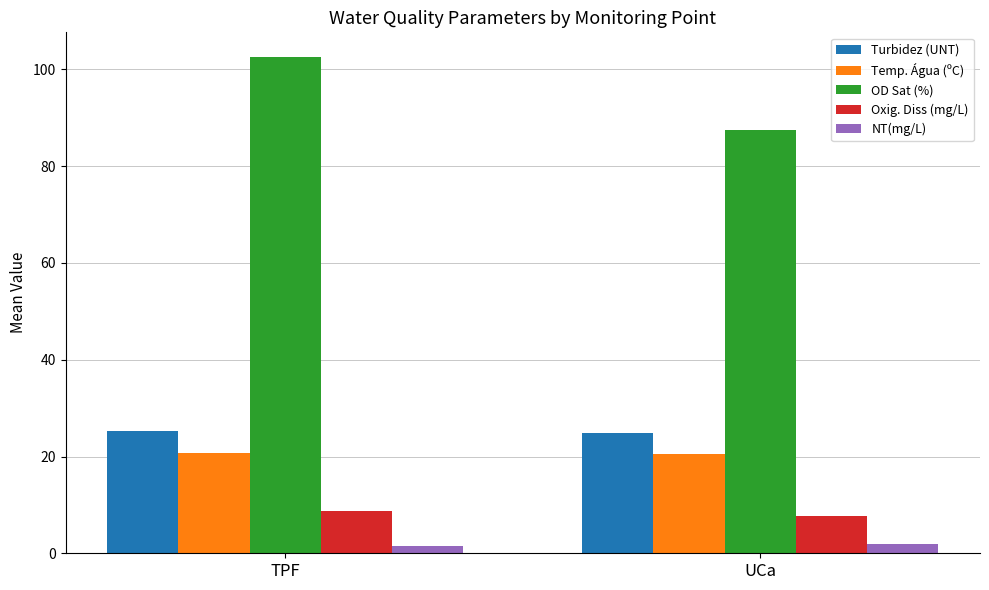

What is the lowest value of the OD Sat (%) series?

87.5